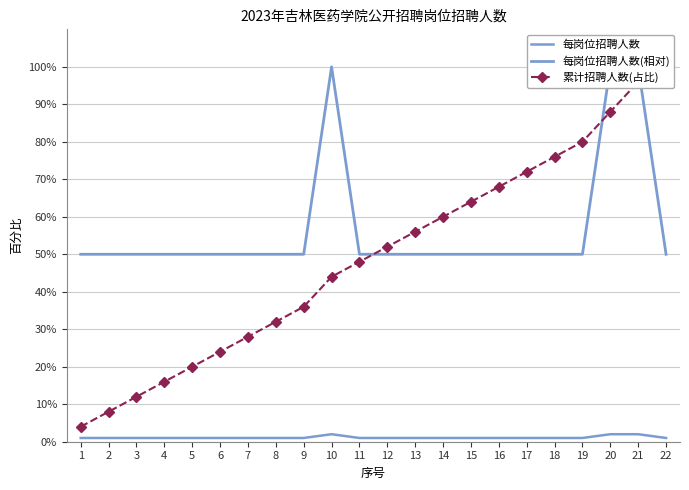

Reading right to left, list all the values displayed in this chart.

每岗位招聘人数: 22=1.0	21=2.0	20=2.0	19=1.0	18=1.0	17=1.0	16=1.0	15=1.0	14=1.0	13=1.0	12=1.0	11=1.0	10=2.0	9=1.0	8=1.0	7=1.0	6=1.0	5=1.0	4=1.0	3=1.0	2=1.0	1=1.0
每岗位招聘人数(相对): 22=50.0	21=100.0	20=100.0	19=50.0	18=50.0	17=50.0	16=50.0	15=50.0	14=50.0	13=50.0	12=50.0	11=50.0	10=100.0	9=50.0	8=50.0	7=50.0	6=50.0	5=50.0	4=50.0	3=50.0	2=50.0	1=50.0
累计招聘人数(占比): 22=100.0	21=96.0	20=88.0	19=80.0	18=76.0	17=72.0	16=68.0	15=64.0	14=60.0	13=56.0	12=52.0	11=48.0	10=44.0	9=36.0	8=32.0	7=28.0	6=24.0	5=20.0	4=16.0	3=12.0	2=8.0	1=4.0